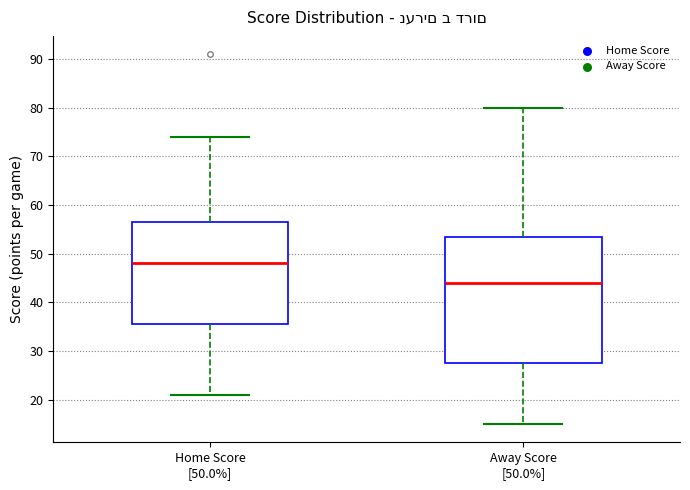

Which box's median line is the lowest?

Away Score [50.0%]